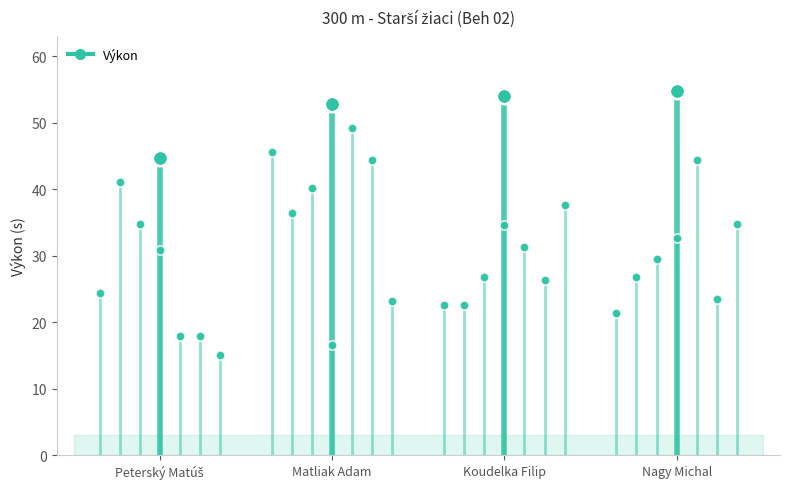

Approximately how many times larger is the value at Nagy Michal compared to Koudelka Filip?

1.0